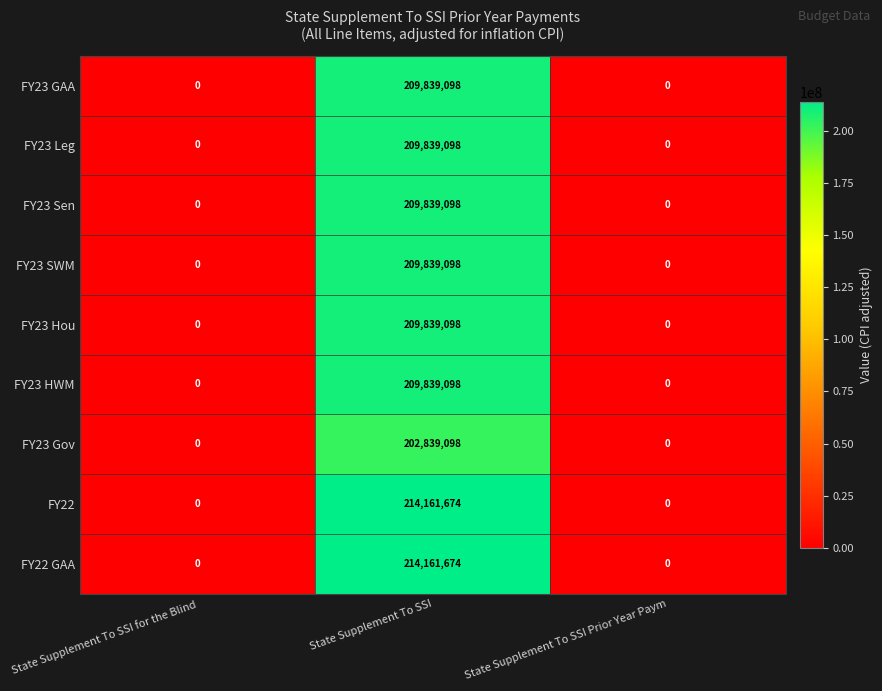

At which label does FY23 Gov reach its peak?

State Supplement To SSI